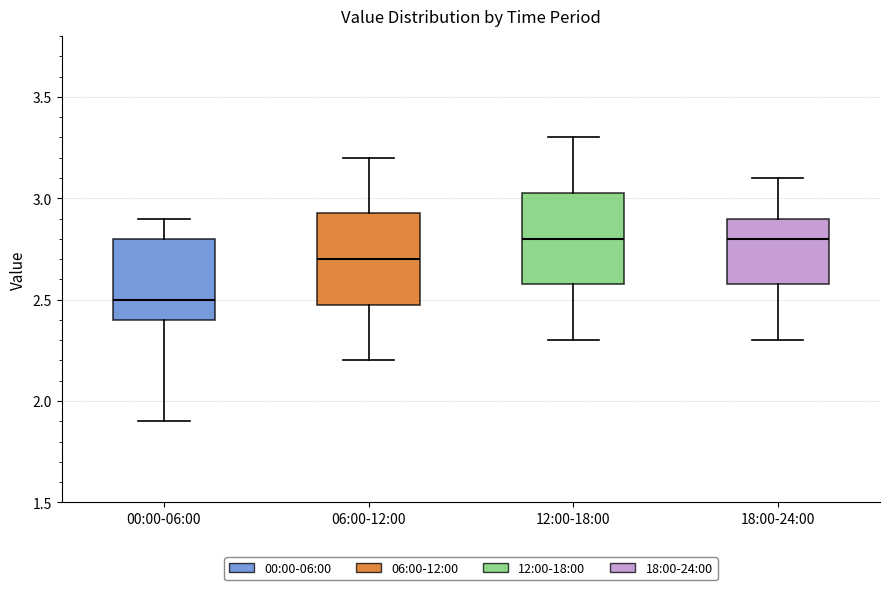

Where does the lower whisker of the box for 18:00-24:00 end on the y-axis? The values are not printed on the chart, so give them approximately, as read against the axis.

2.30